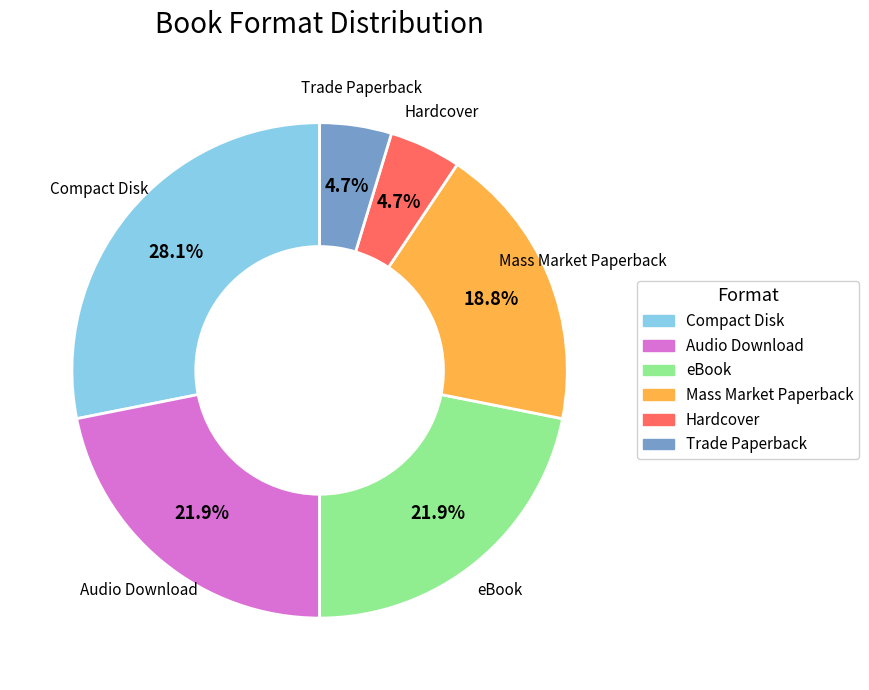

To the nearest percent, what is the difference between the largest and smallest slice percentages?

23%